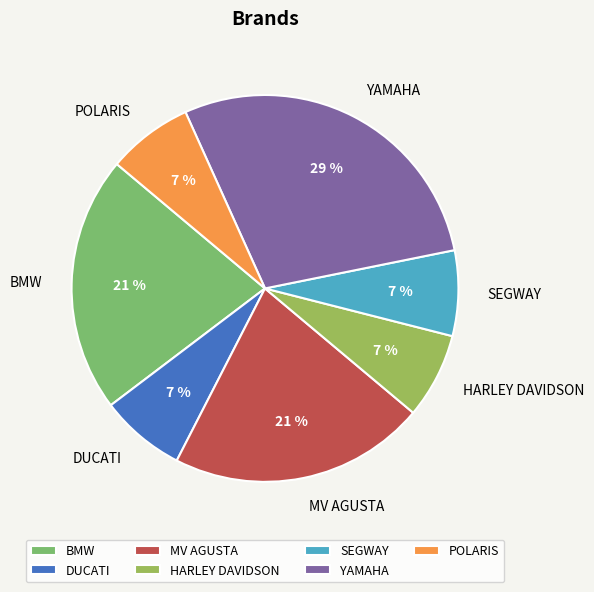

Do DUCATI and BMW together represent more than half of the pie?

No